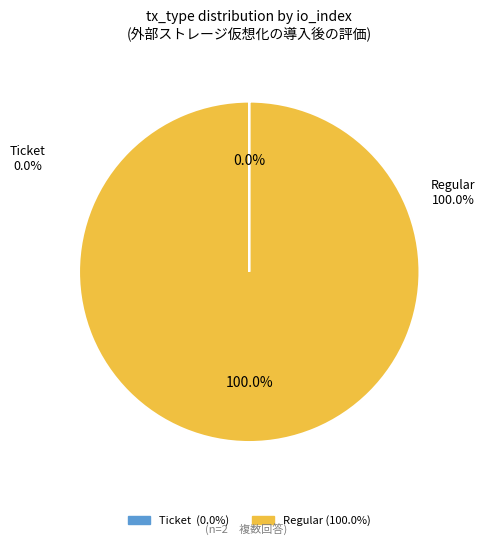

To the nearest percent, what portion does Regular represent?

100%